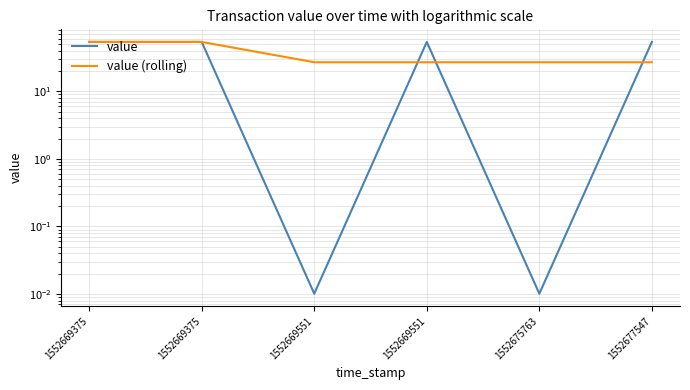

At how many categories does at least one series exceed 32?

4